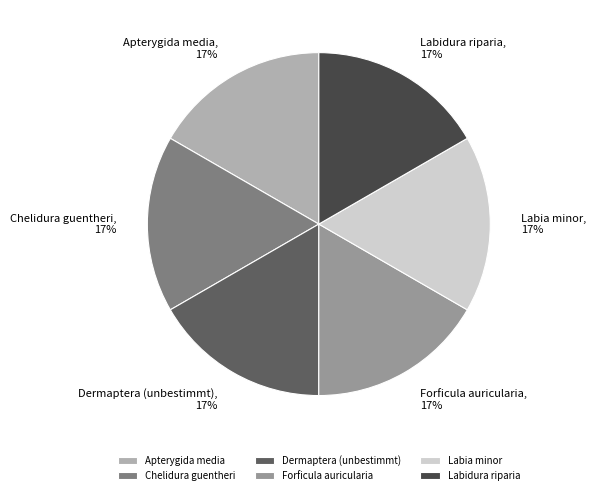

How many slices are in this pie chart?

6